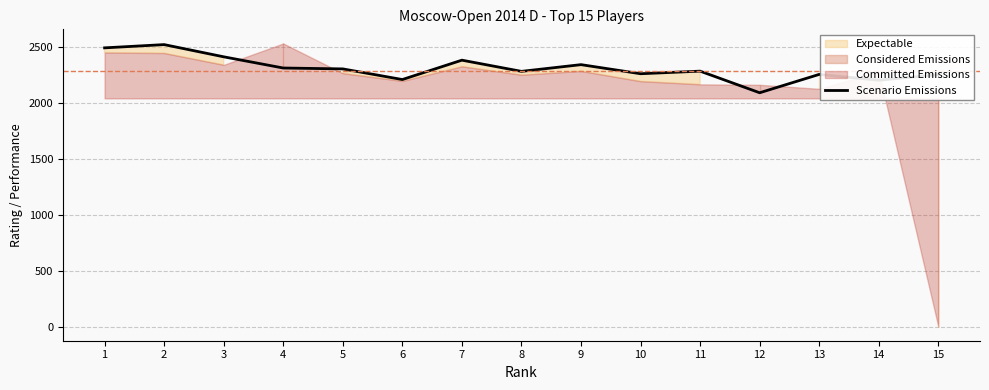

True or false: the data shows 884 at 8.

False